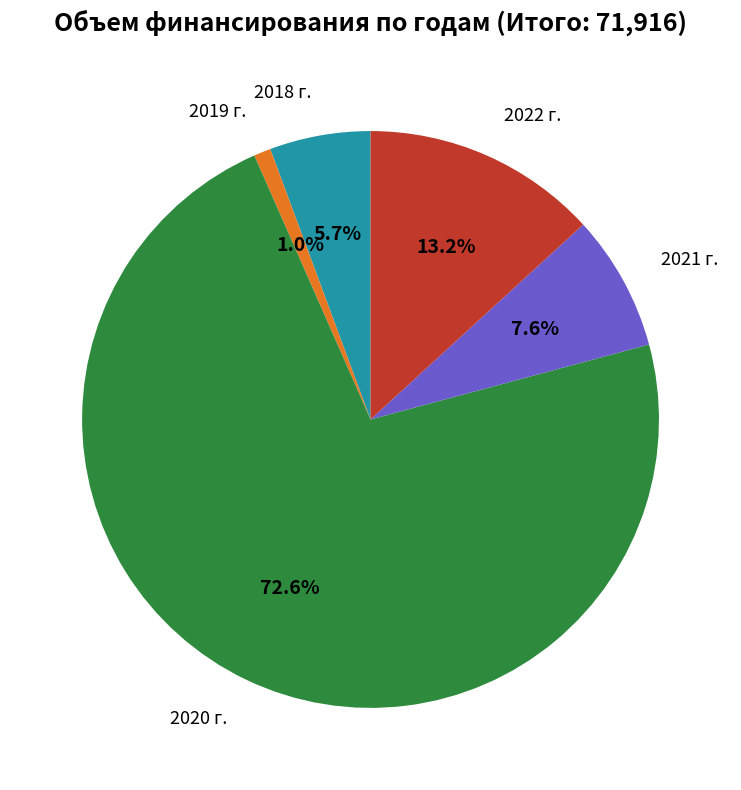

Is there any slice that represents more than half of the pie?

Yes